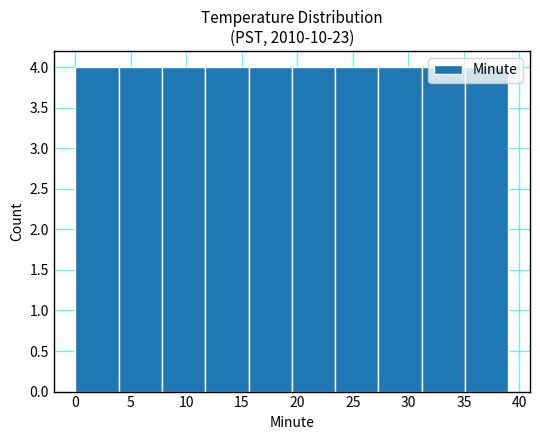

Reading left to right, transcribe this chart: for each bar, give the range it covers on the x-axis and its height. Neither the bar edges nor the heights are printed on the chart, so give them approximately, as read against the axes.

0.0 to 3.9: 4
3.9 to 7.8: 4
7.8 to 11.7: 4
11.7 to 15.6: 4
15.6 to 19.5: 4
19.5 to 23.4: 4
23.4 to 27.3: 4
27.3 to 31.2: 4
31.2 to 35.1: 4
35.1 to 39.0: 4